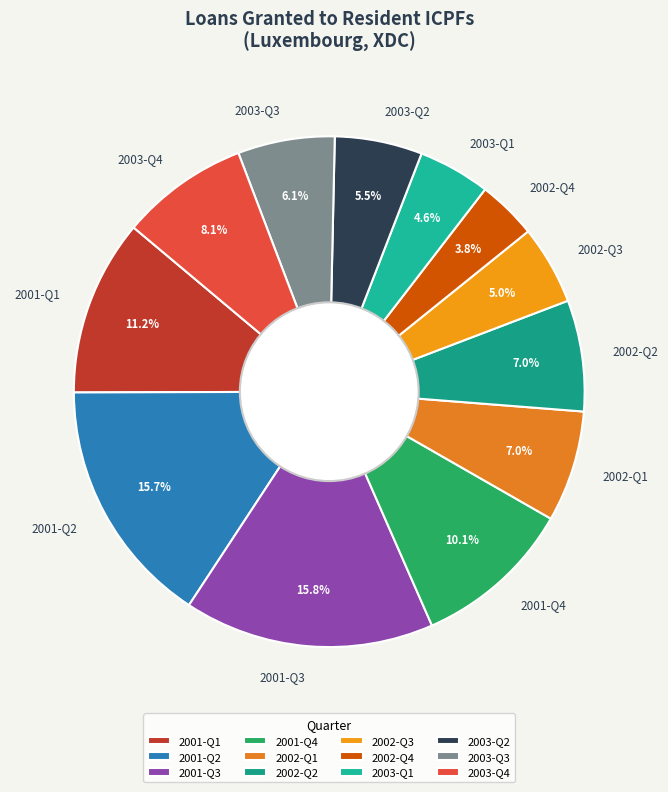

What is the ratio of the value at 2002-Q4 to the value at 2001-Q1?

0.3